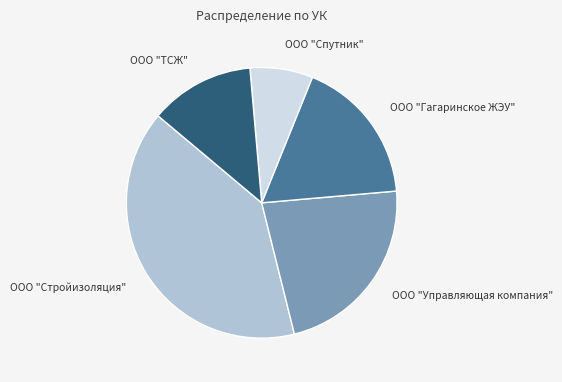

Is there any slice that represents more than half of the pie?

No